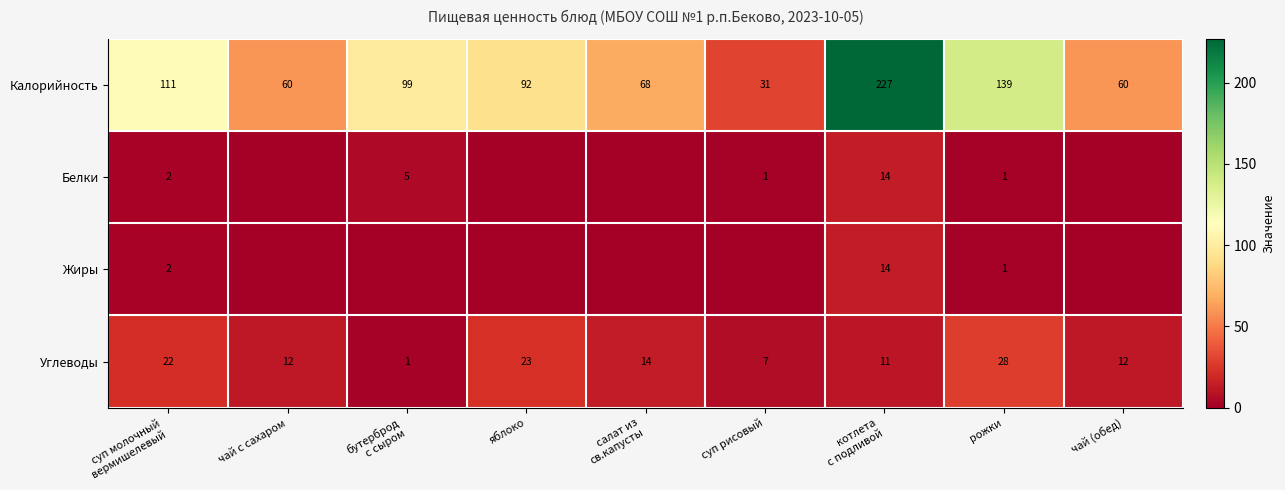

The Углеводы series shows 12 at яблоко. True or false?

False